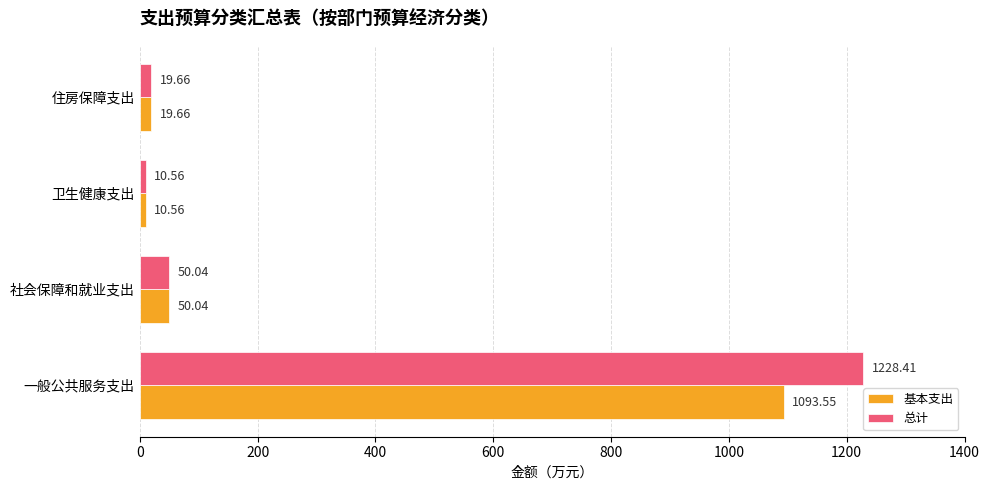

List the series in order of their overall mean, lowest first.

基本支出, 总计